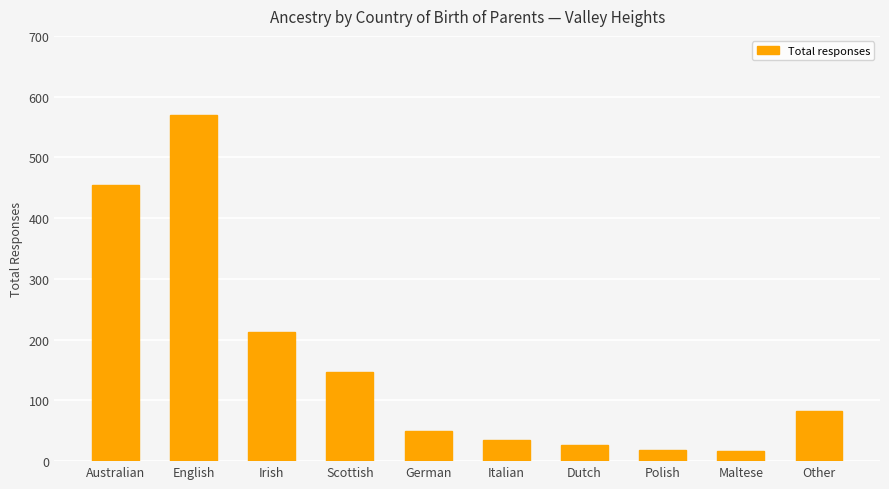

Where is the data nearest to the value 293?

Irish